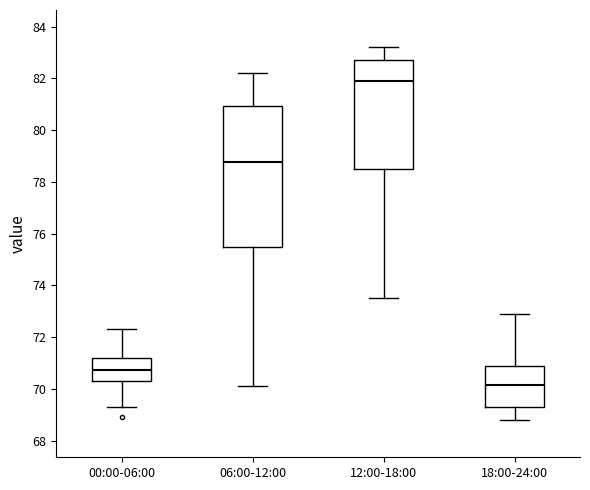

Which box has the highest median line?

12:00-18:00